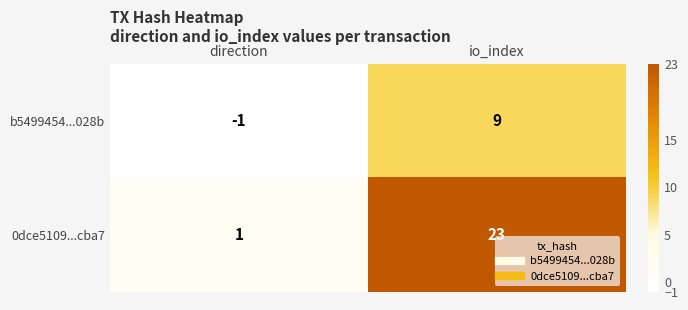

Where is b5499454...028b nearest to the value 4?

direction